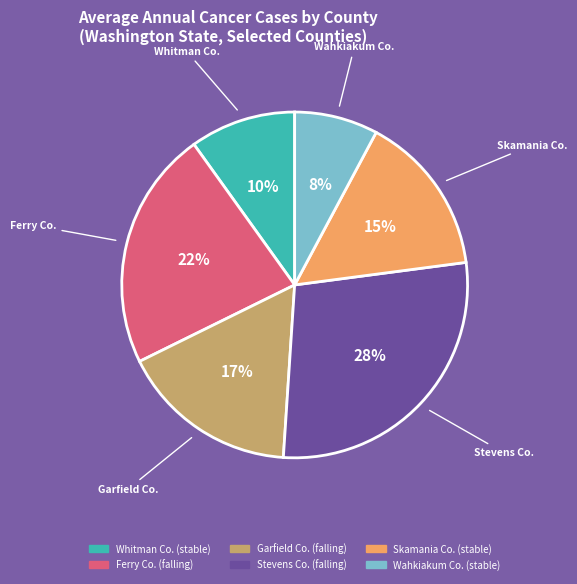

Is there any slice that represents more than half of the pie?

No